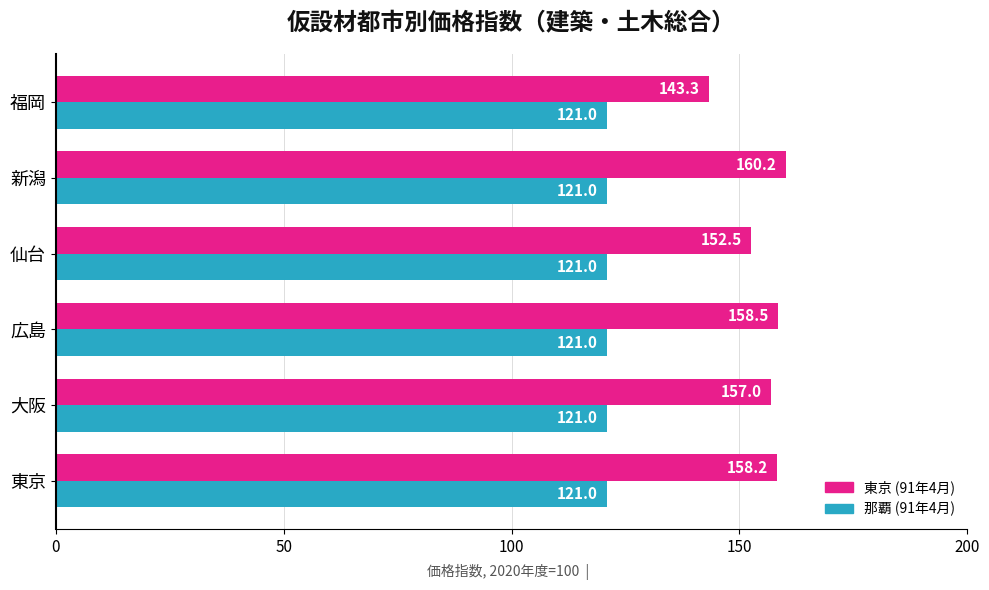

What is the spread (max minus min) of values at 仙台?

31.5